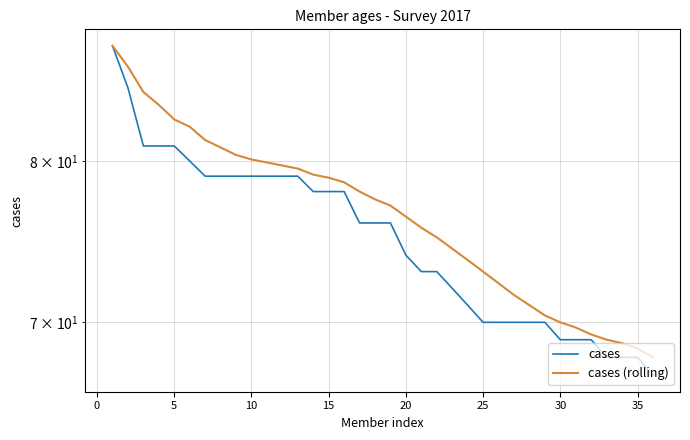

Rank the series by their maximum value, from lowest to highest.

cases, cases (rolling)